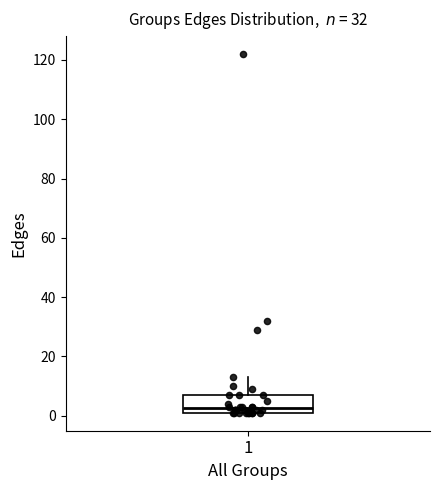

Read this box plot against the y-axis: the position of the median line, the range covered by the box, and the ends of both whiskers. The values are not printed on the chart, so give them approximately, as read against the axis.

median 2 (just above the box's lower edge), box 2 to 8, whiskers 2 to 14